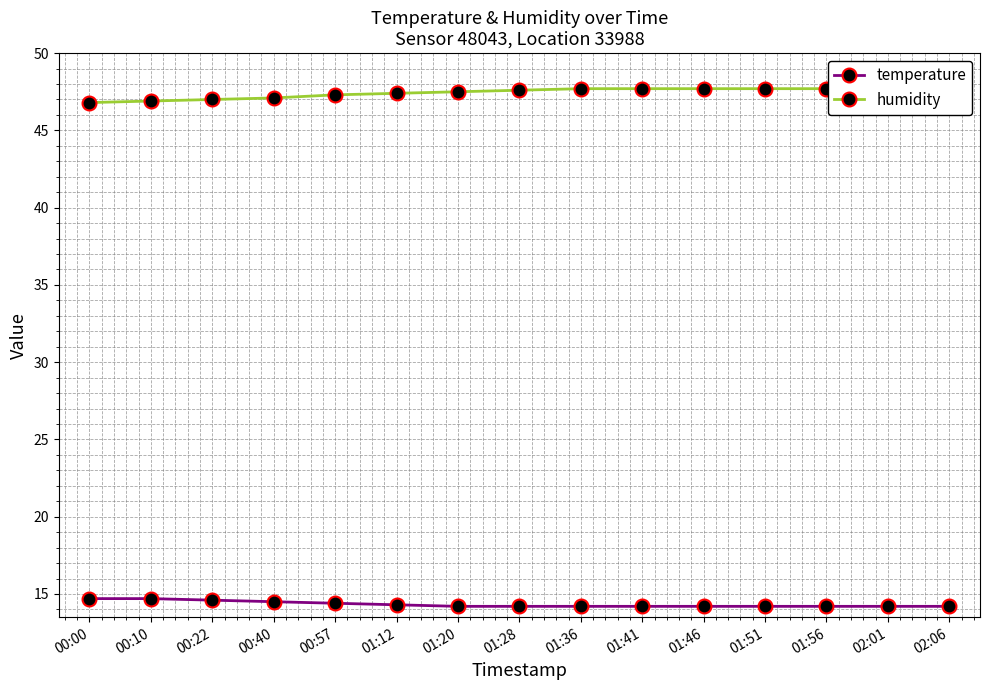

What is the lowest value of the humidity series?

46.8